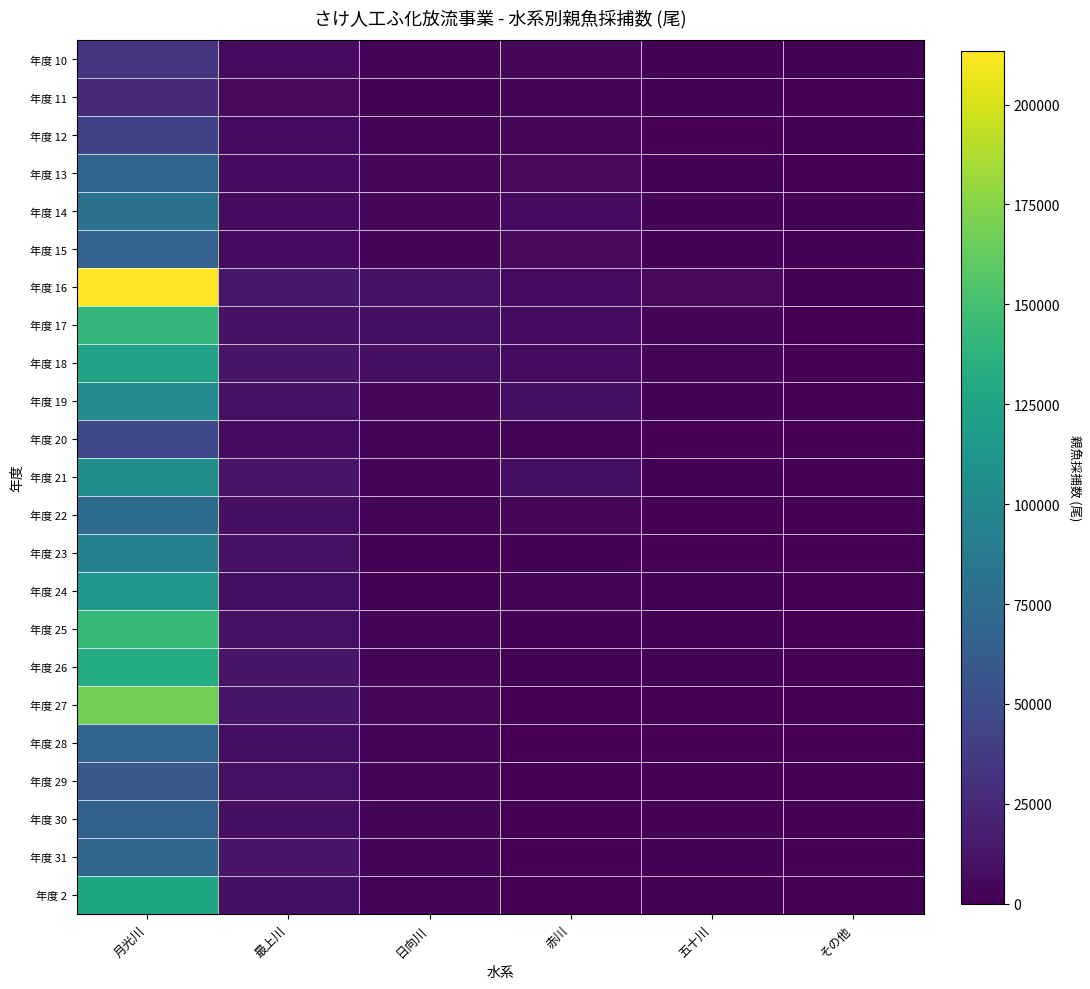

What is the difference between the highest and lowest values at 最上川?

9252